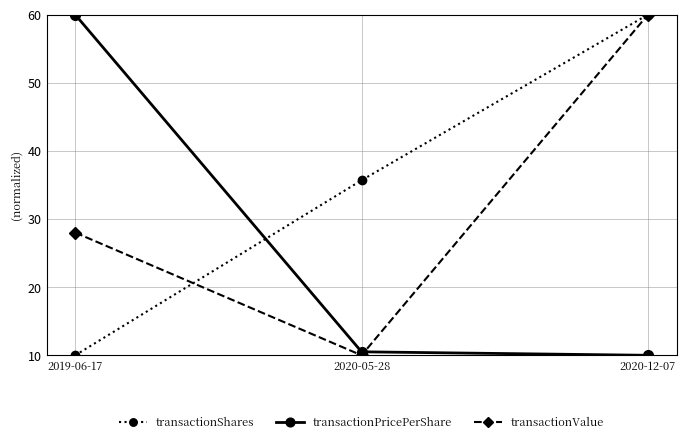

What is the spread (max minus min) of values at 2020-05-28?

25.7